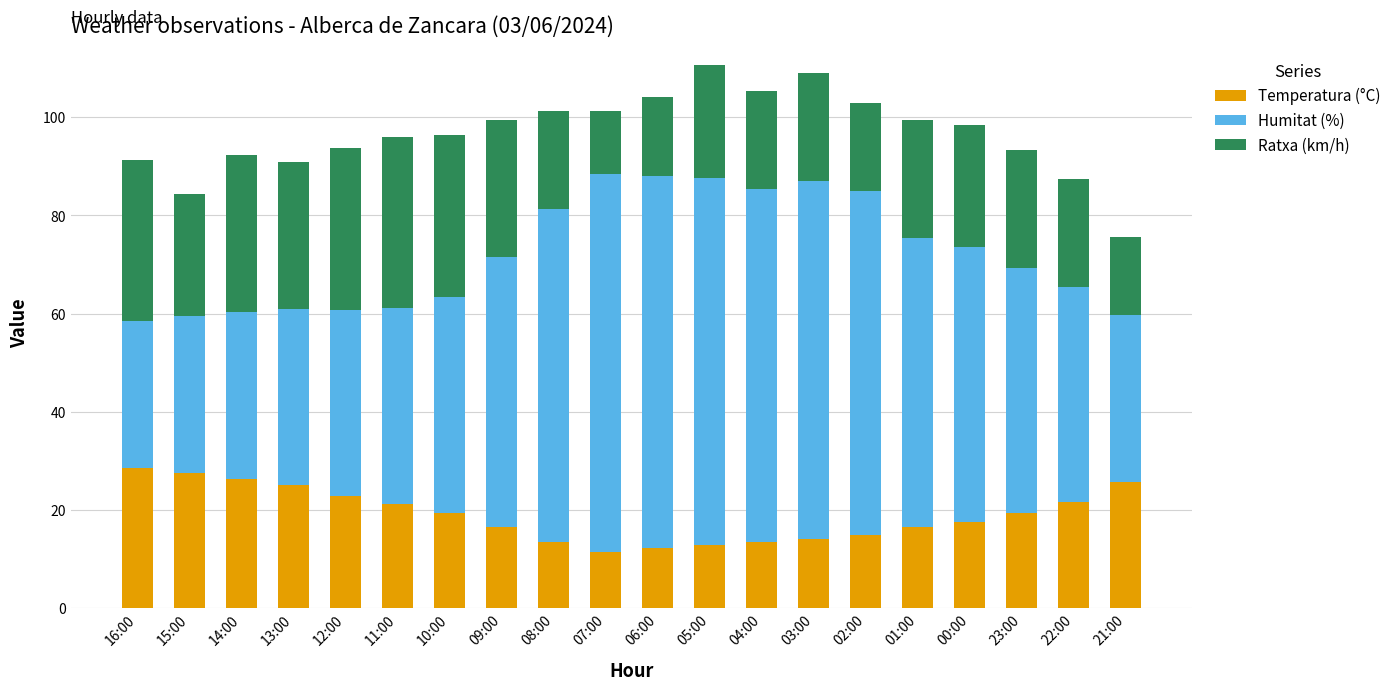

What is the total value across all series at 00:00?

98.5